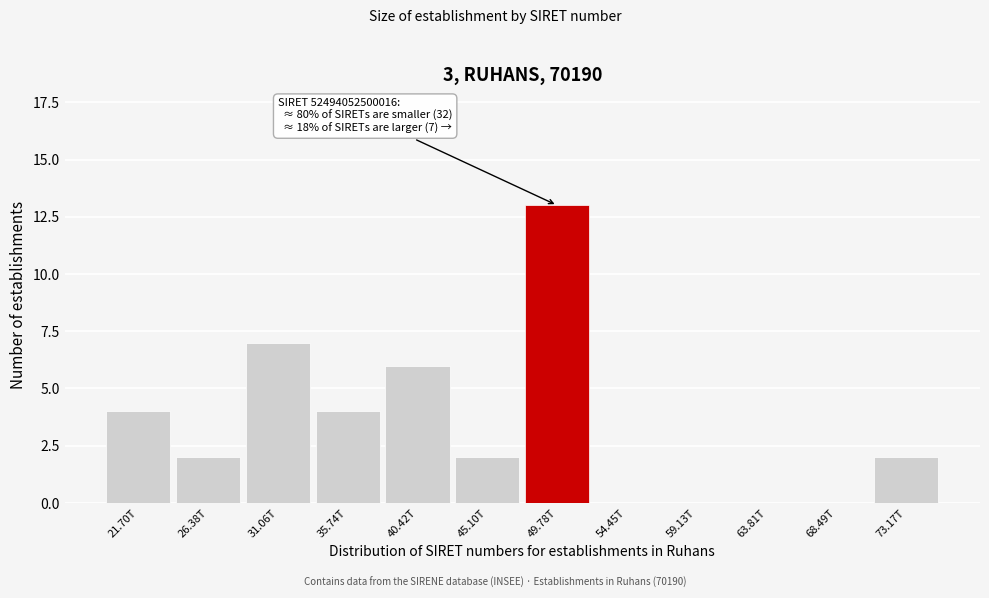

Reading left to right, list all the values displayed in this chart.

21.70T=4	26.38T=2	31.06T=7	35.74T=4	40.42T=6	45.10T=2	49.78T=13	54.45T=0	59.13T=0	63.81T=0	68.49T=0	73.17T=2